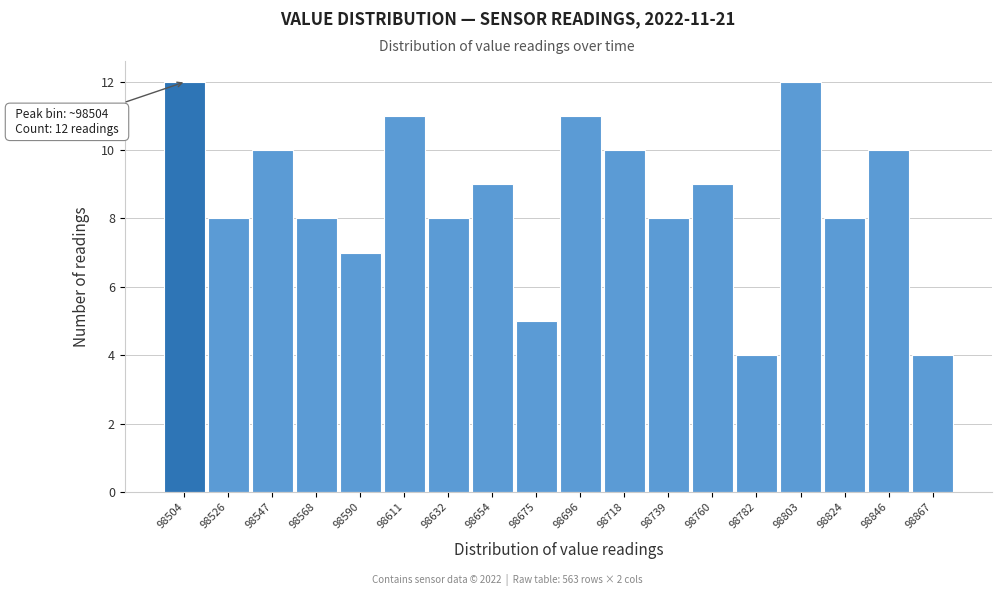

Reading right to left, what are all the values shown in this chart?

4	10	8	12	4	9	8	10	11	5	9	8	11	7	8	10	8	12